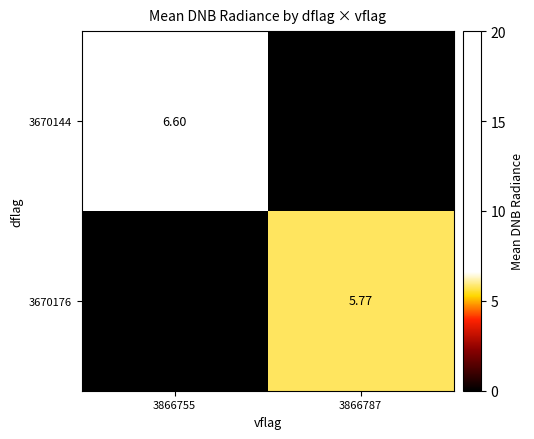

How many distinct data groups are displayed?

2